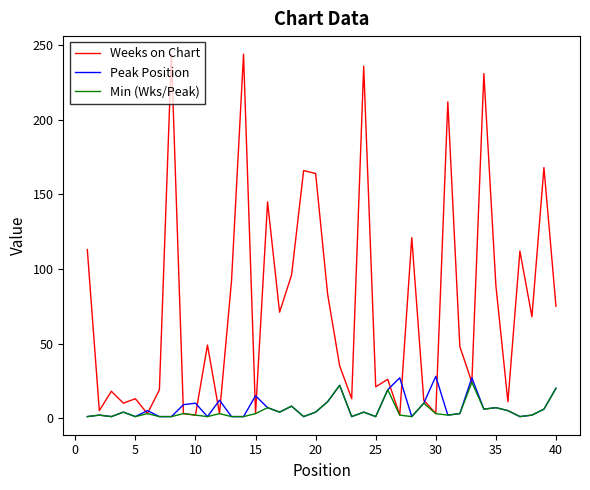

In Weeks on Chart, how many points are higher than both neighbors (excluding endpoints)?

14